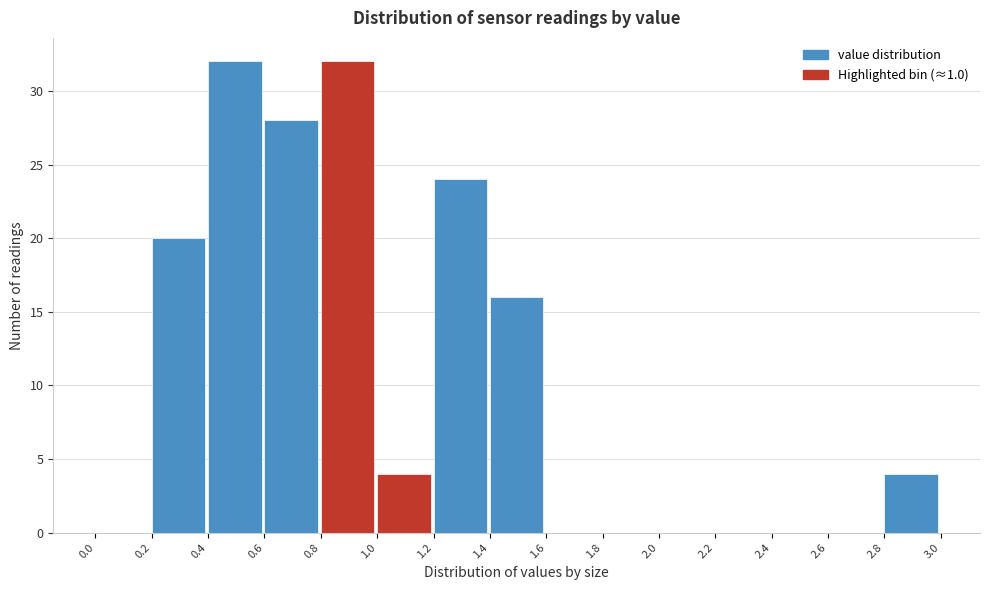

Reading left to right, transcribe this chart: for each bar, give the range it covers on the x-axis and its height. The values are not printed on the chart, so give them approximately, as read against the axis.

0.0 to 0.2: 0
0.2 to 0.4: 20
0.4 to 0.6: 32
0.6 to 0.8: 28
0.8 to 1.0: 32
1.0 to 1.2: 4
1.2 to 1.4: 24
1.4 to 1.6: 16
1.6 to 1.8: 0
1.8 to 2.0: 0
2.0 to 2.2: 0
2.2 to 2.4: 0
2.4 to 2.6: 0
2.6 to 2.8: 0
2.8 to 3.0: 4